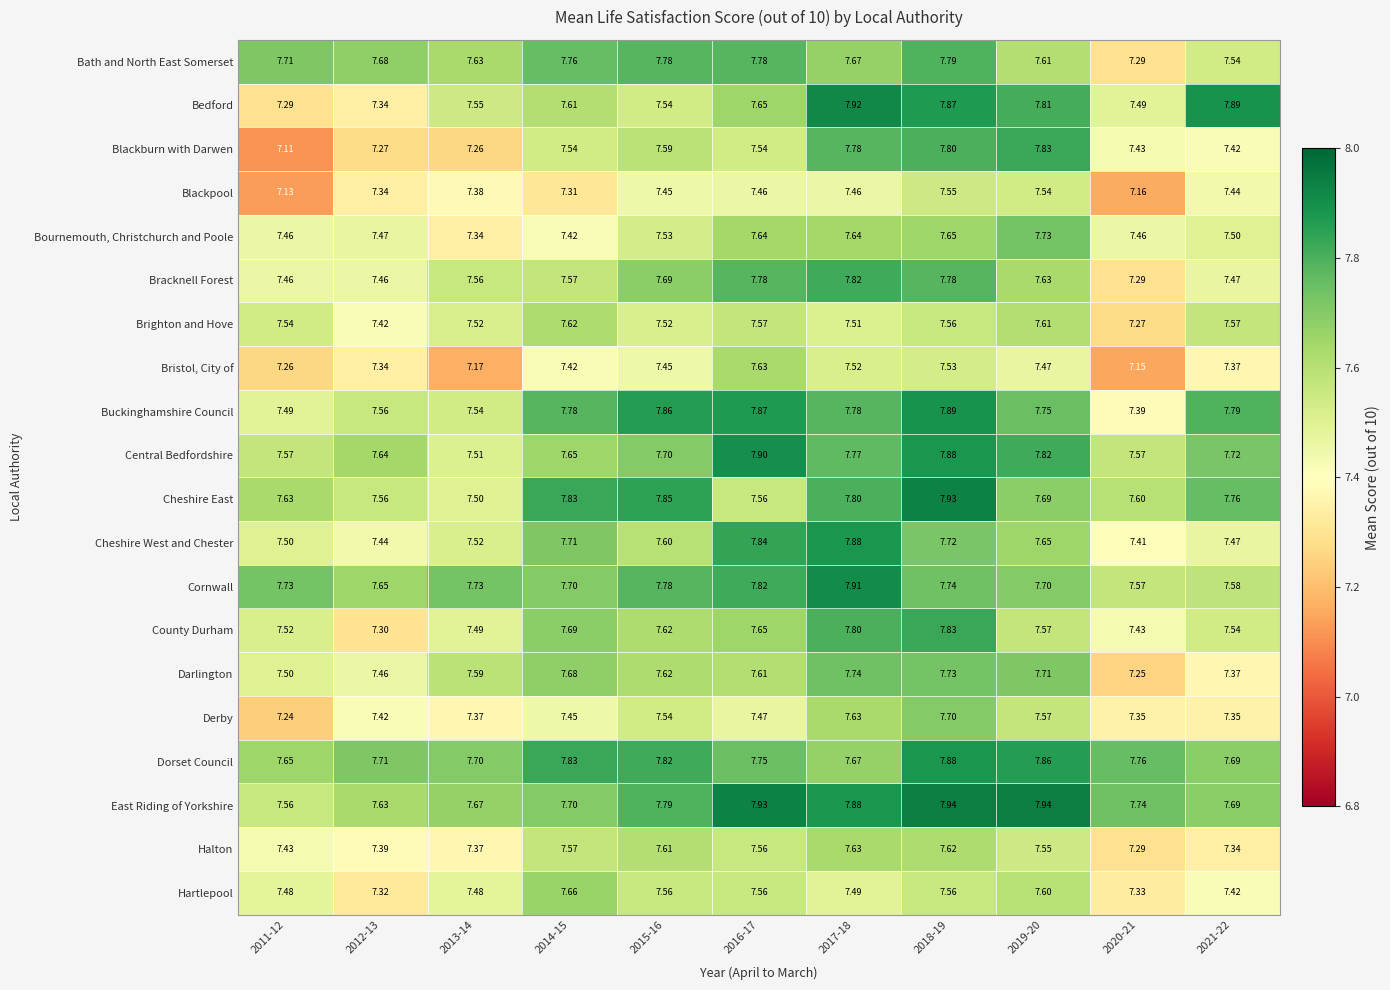

Is the value of Darlington at 2017-18 greater than the value of Cheshire East at 2016-17?

Yes